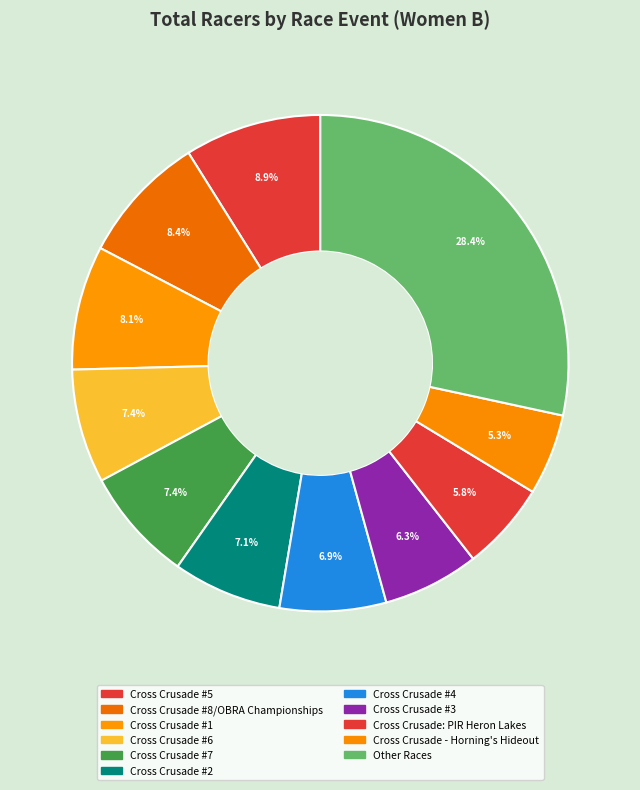

Count the number of slices in the pie.

11